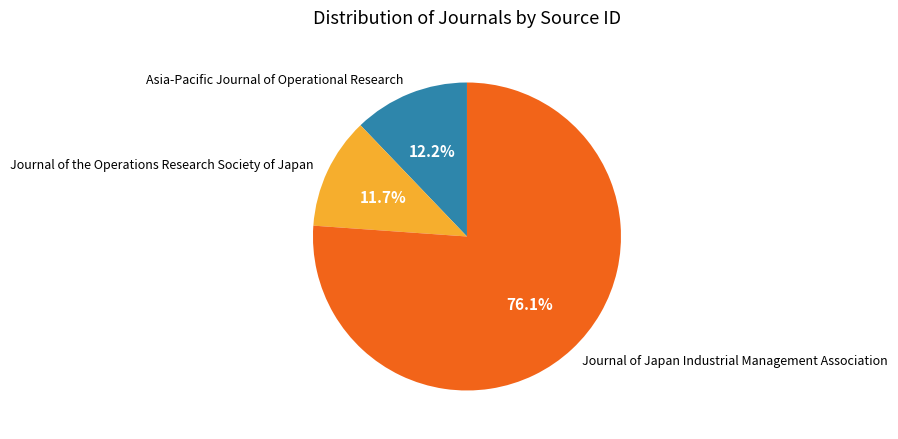

Which slice is the largest?

Journal of Japan Industrial Management Association